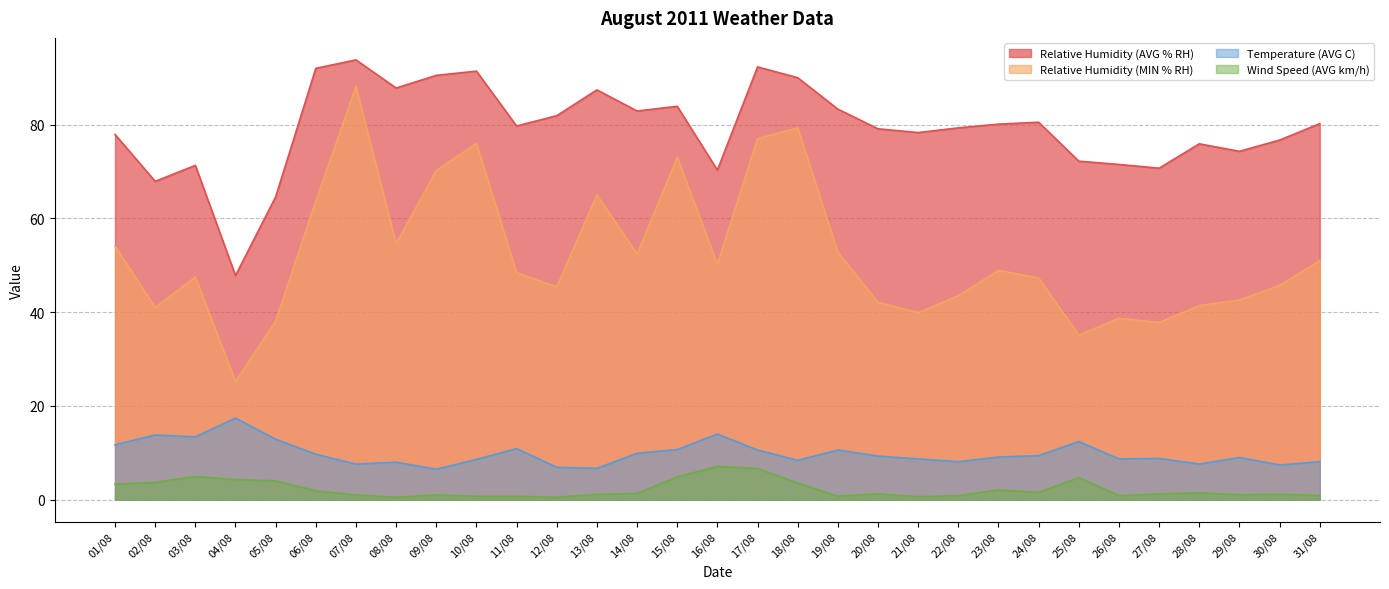

What is the average value of the Relative Humidity (AVG % RH) series?

79.2